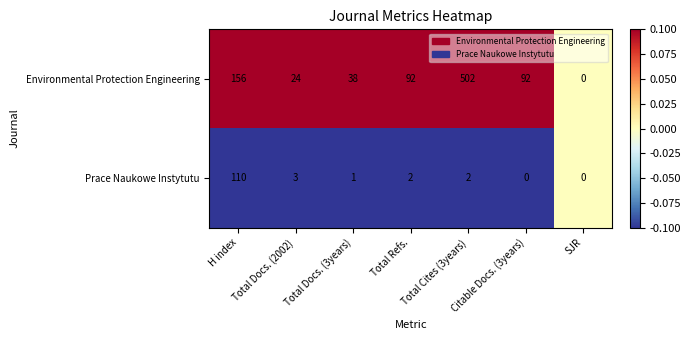

What is the average value of the Prace Naukowe Instytutu series?

17